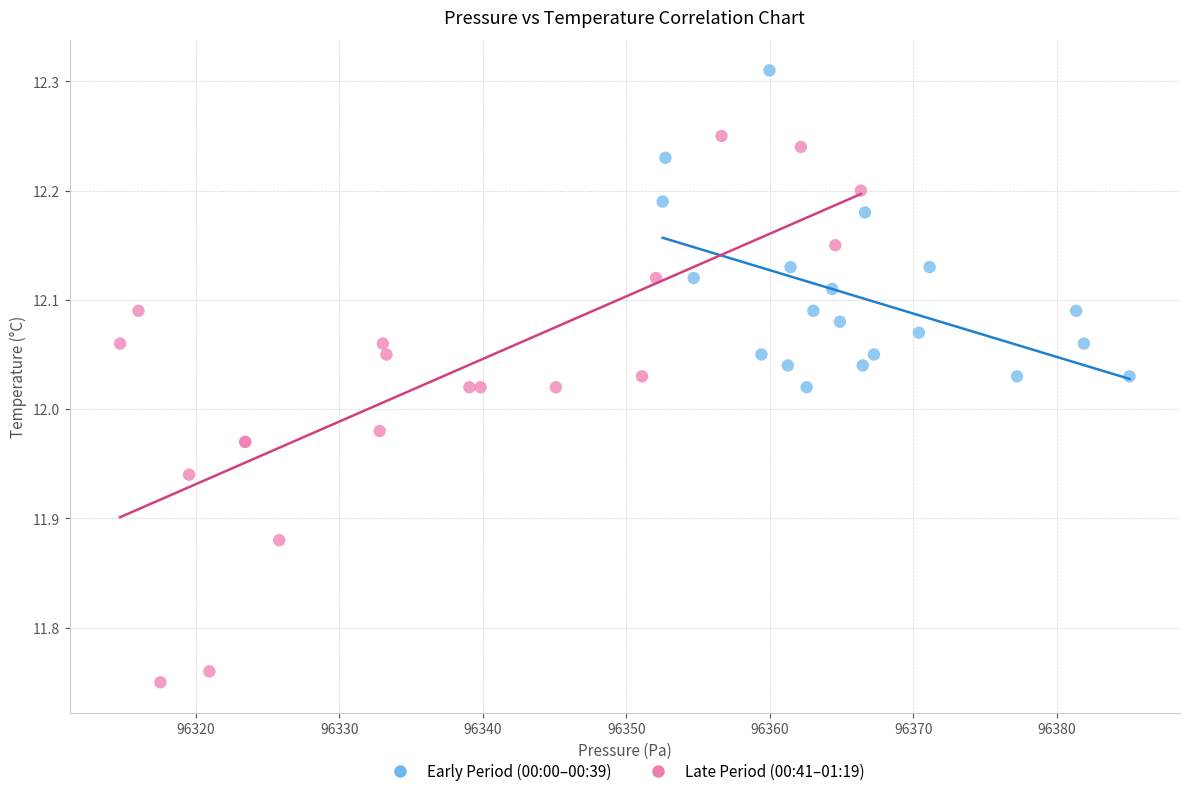

Which series reaches the minimum Y coordinate?

Late Period (00:41–01:19)